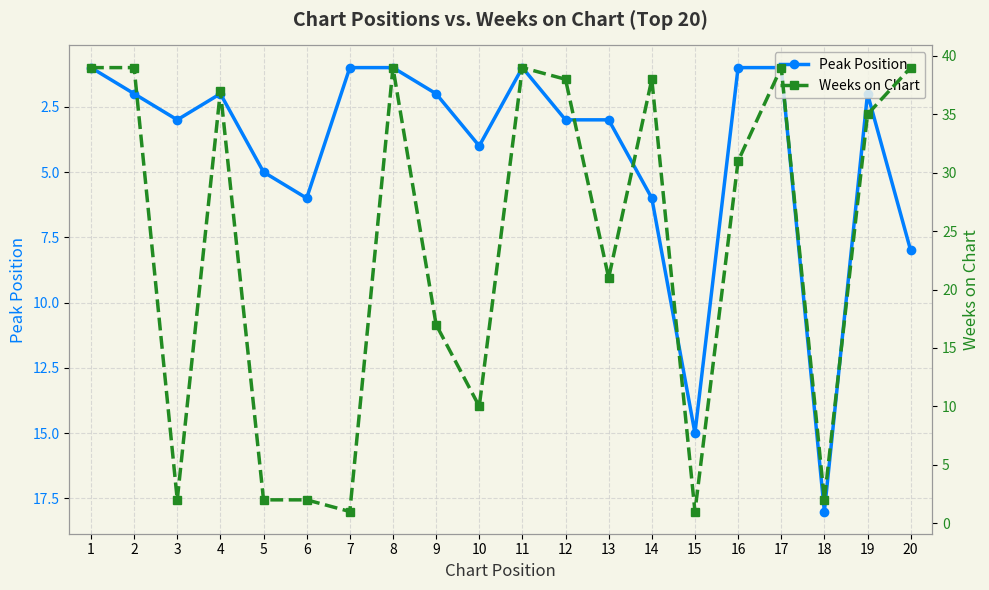

Reading right to left, list all the values displayed in this chart.

Peak Position: 8	2	18	1	1	15	6	3	3	1	4	2	1	1	6	5	2	3	2	1
Weeks on Chart: 39	35	2	39	31	1	38	21	38	39	10	17	39	1	2	2	37	2	39	39